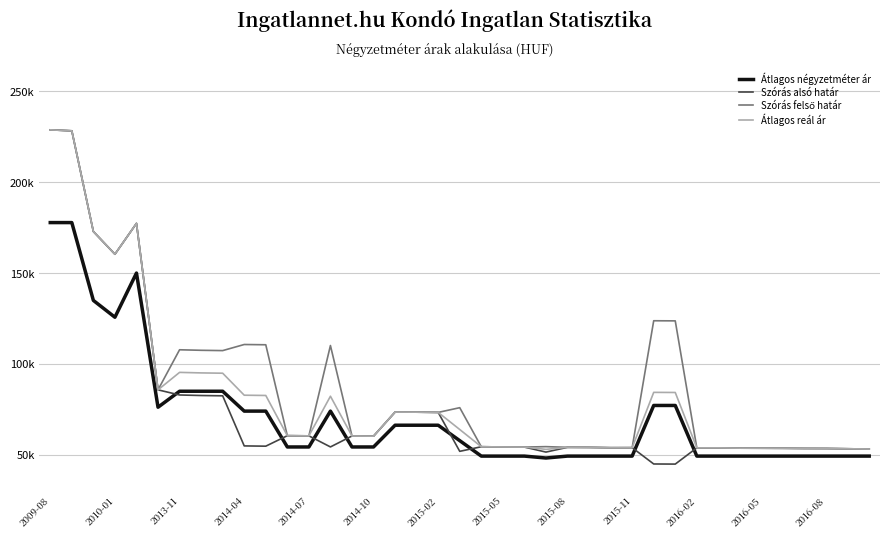

Does the chart have visible grid lines?

Yes